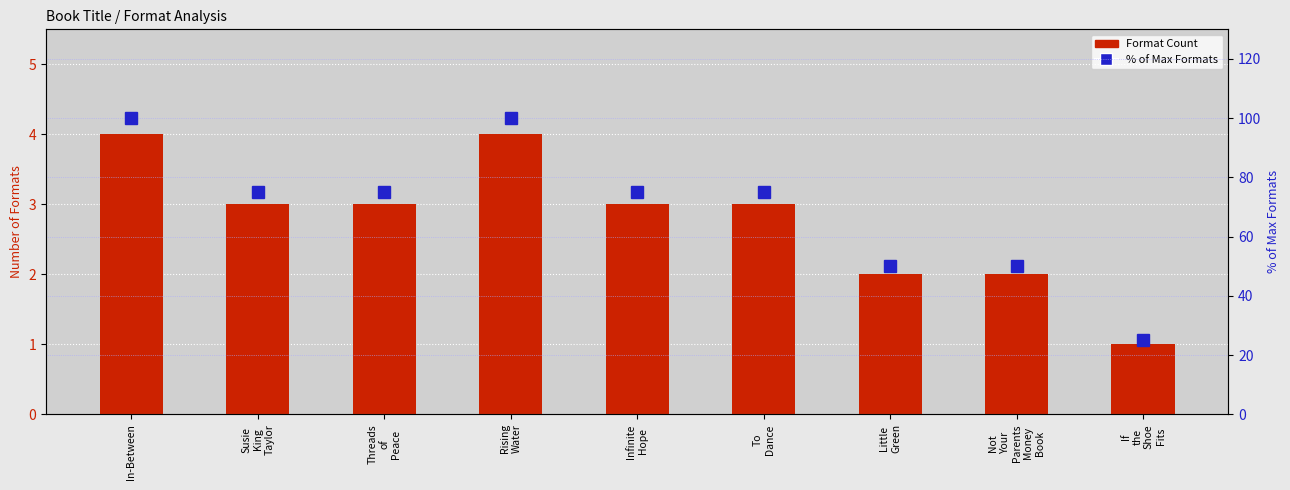

What is the difference between the second highest and minimum values in the Format Count series?

3